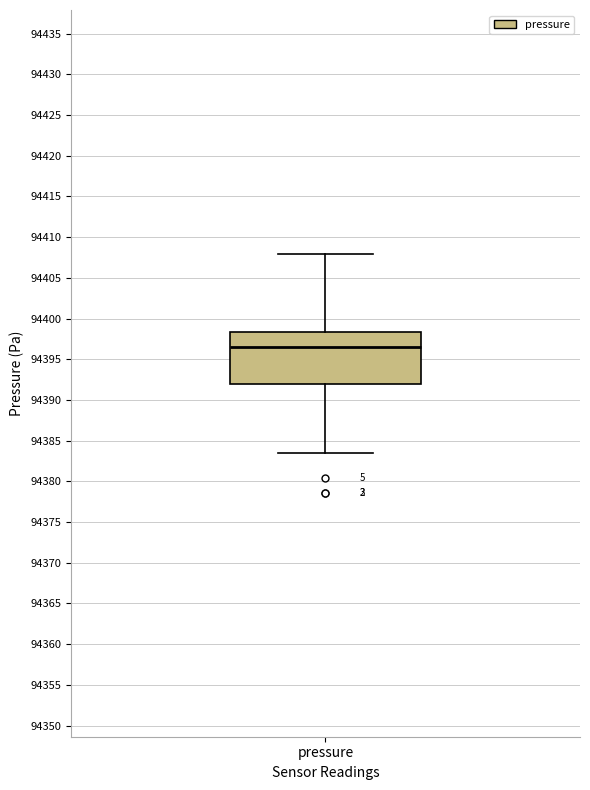

Transcribe this box plot: give where the median line is, the range the box spans, and where the two whiskers end, as read against the y-axis. The values are not printed on the chart, so give them approximately, as read against the axis.

median 94396.5, box 94392.0 to 94398.5, whiskers 94383.5 to 94408.0